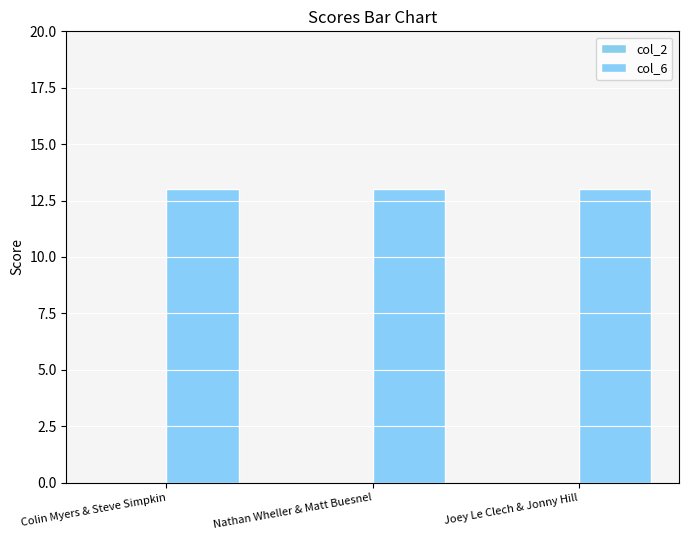

What are all the series names shown in the legend?

col_2, col_6